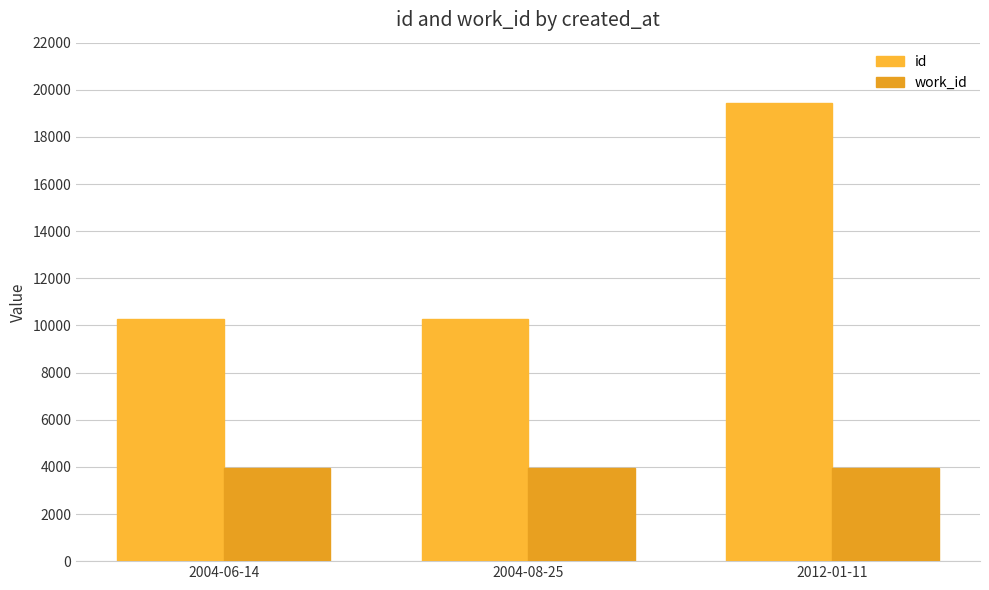

Where is work_id nearest to the value 3958?

2004-06-14